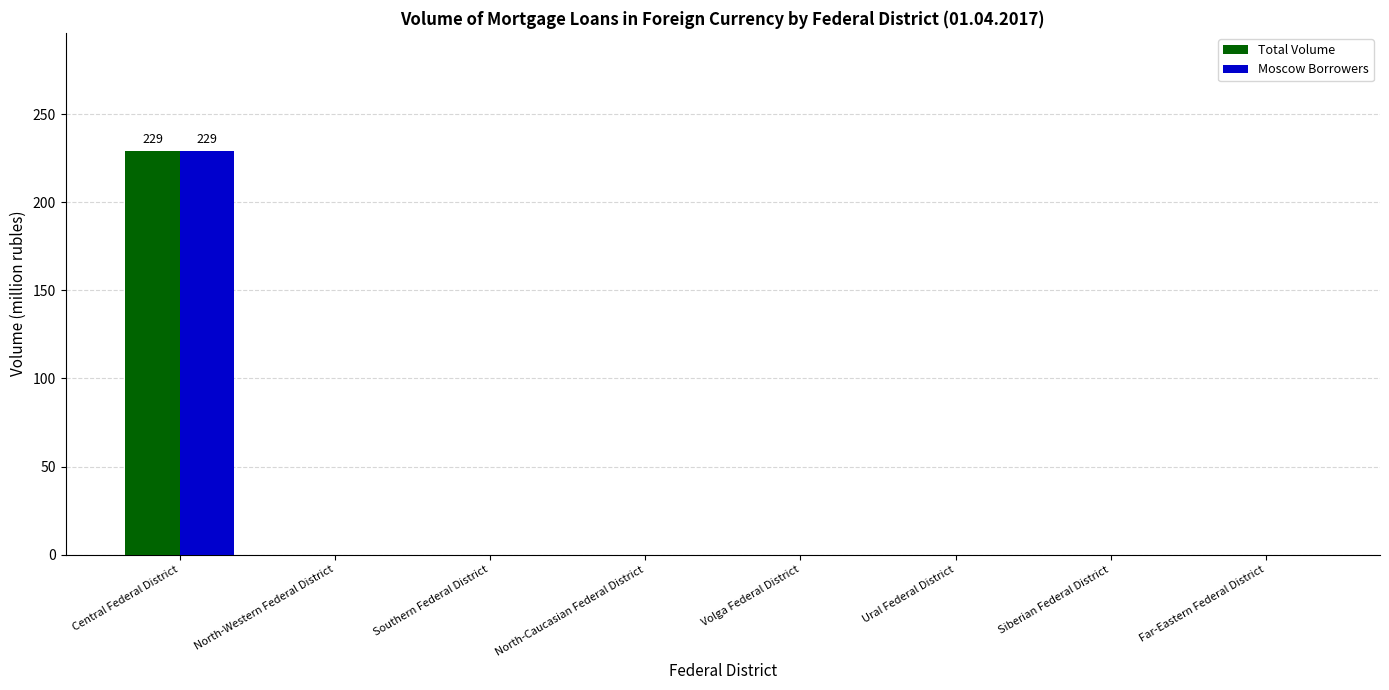

What is the maximum value shown in the chart?

229